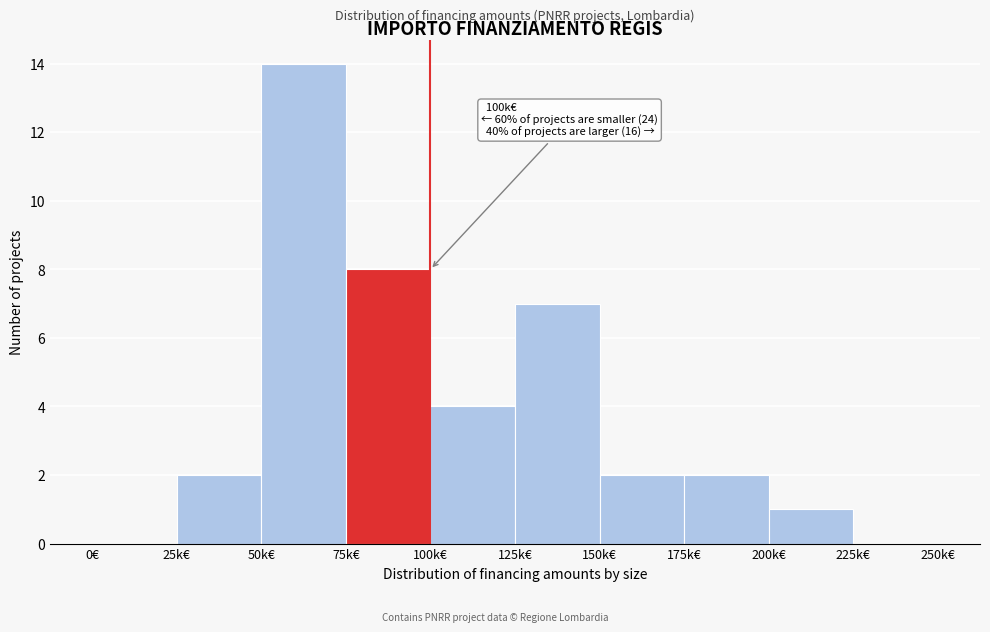

Reading left to right, list all the values displayed in this chart.

0€=0	25k€=2	50k€=14	75k€=8	100k€=4	125k€=7	150k€=2	175k€=2	200k€=1	225k€=0